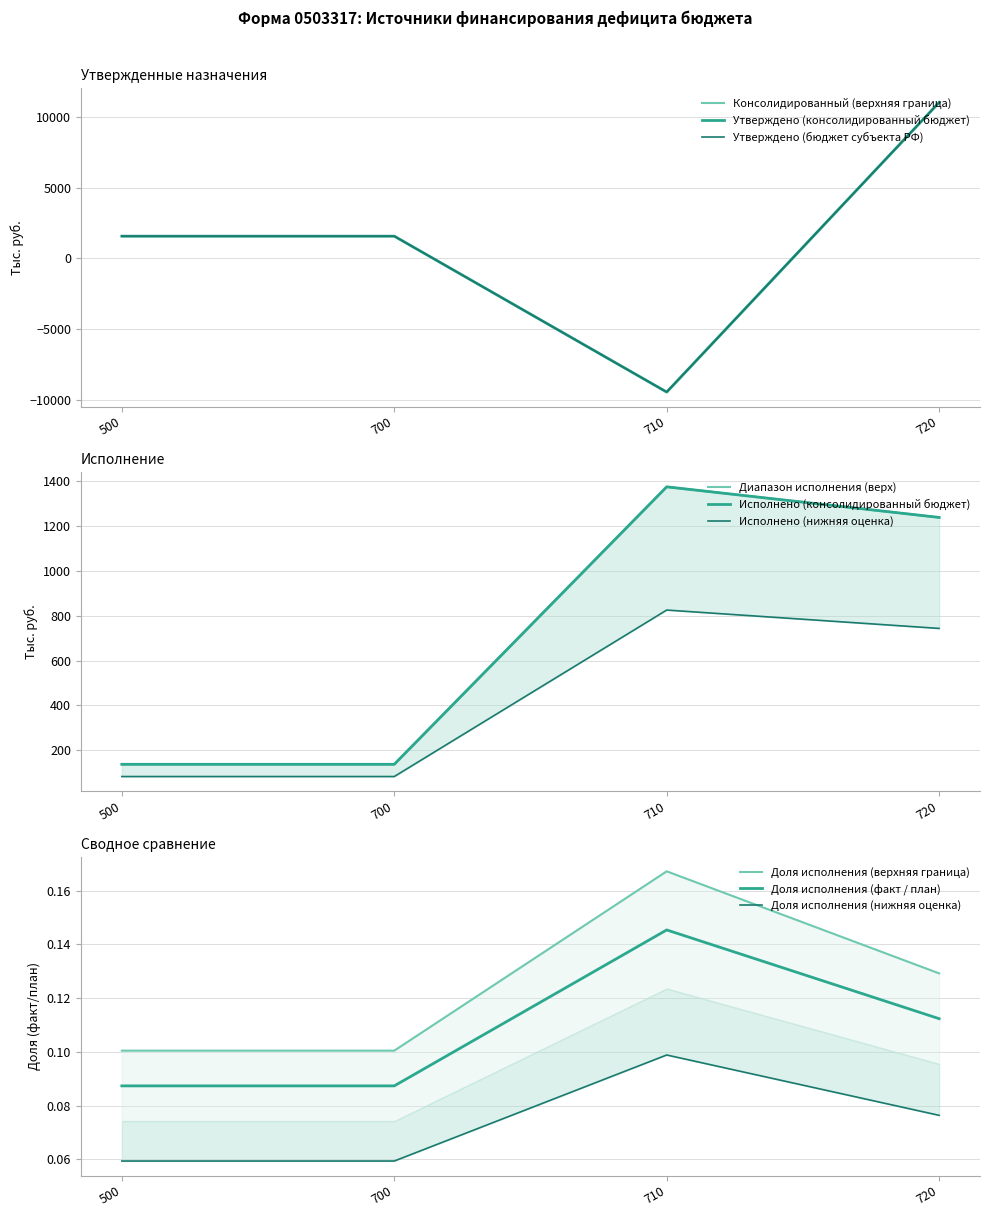

The Исполнено (консолидированный бюджет) series shows -9460.4 at 710. True or false?

True